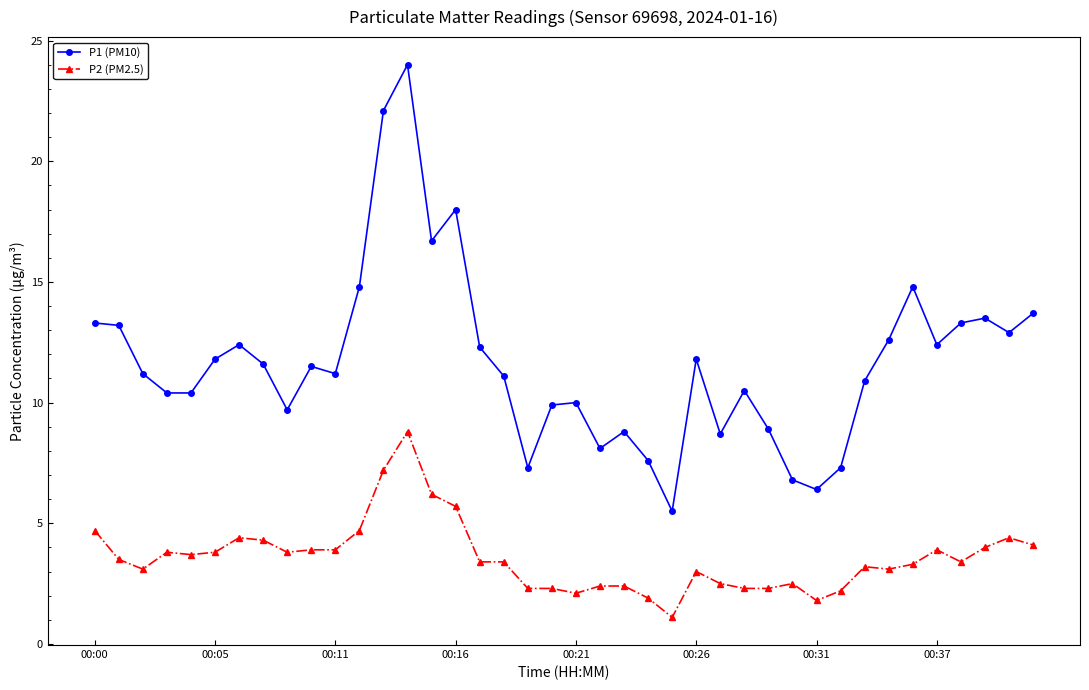

What is the average value of the P1 (PM10) series?

11.7